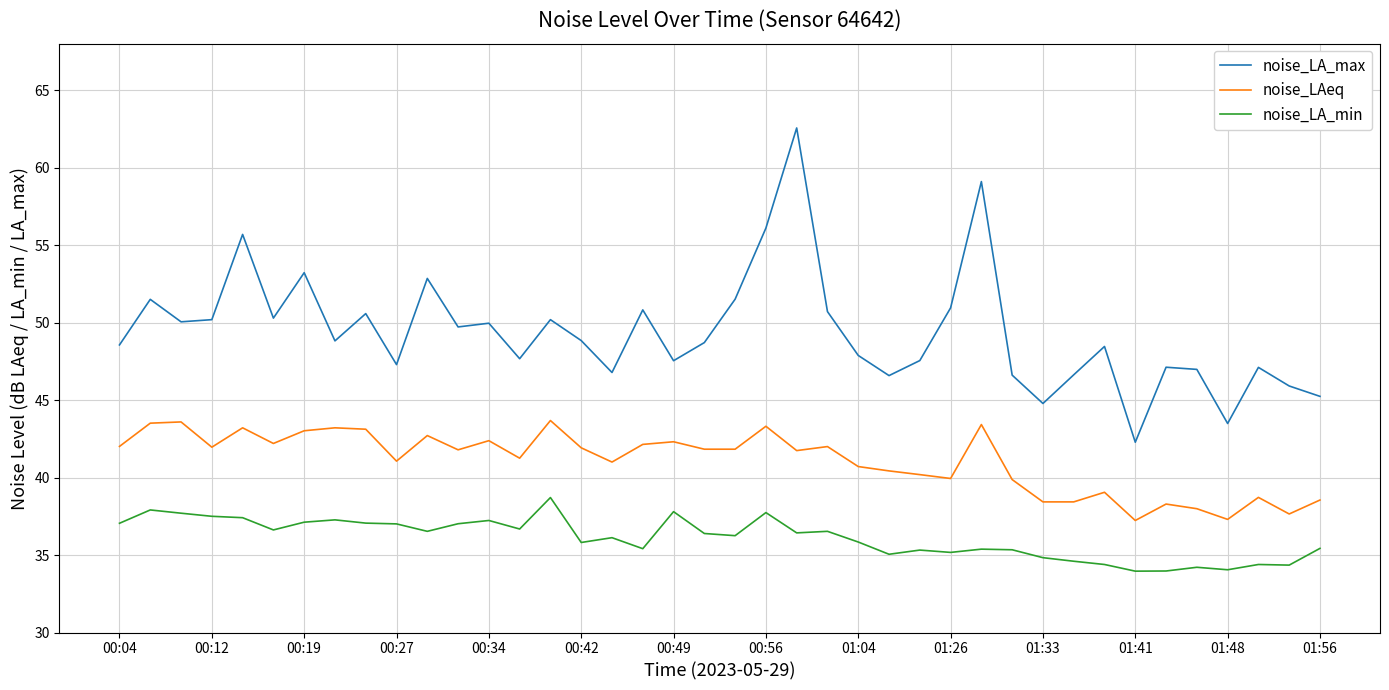

Count the number of data series in this chart.

3